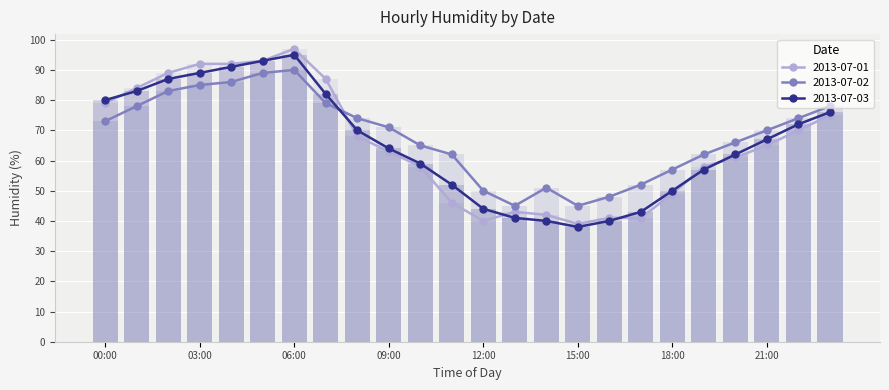

What is the label of the 10th bar from the left?

09:00